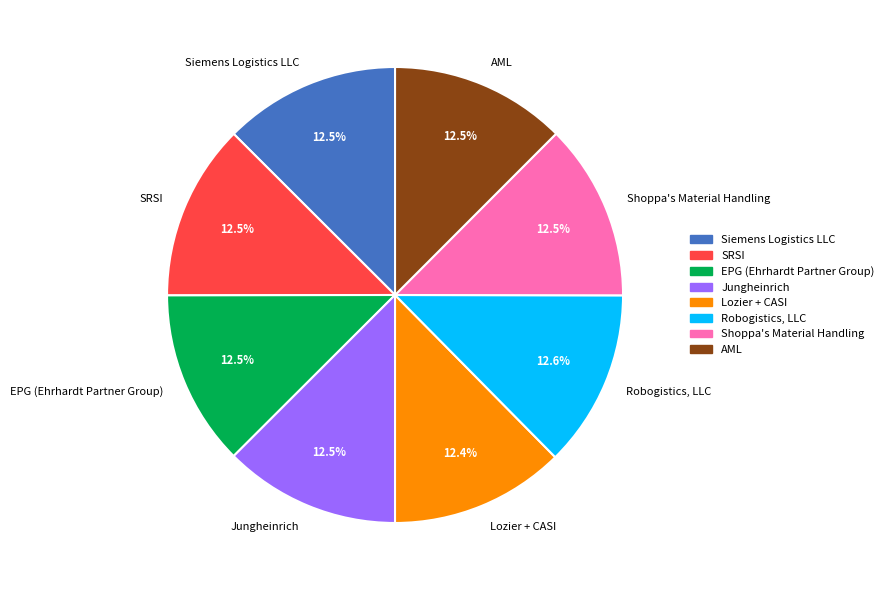

Is there a majority slice in this chart?

No